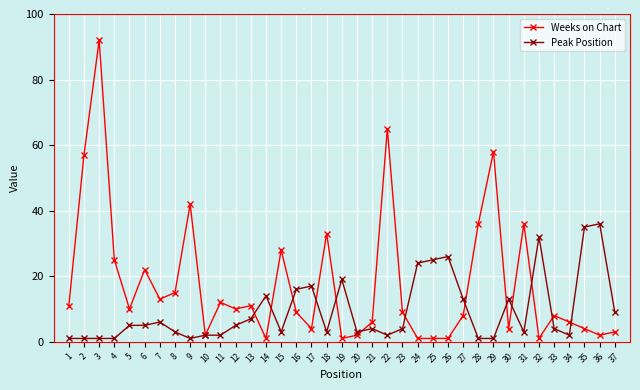

What are all the series names shown in the legend?

Weeks on Chart, Peak Position